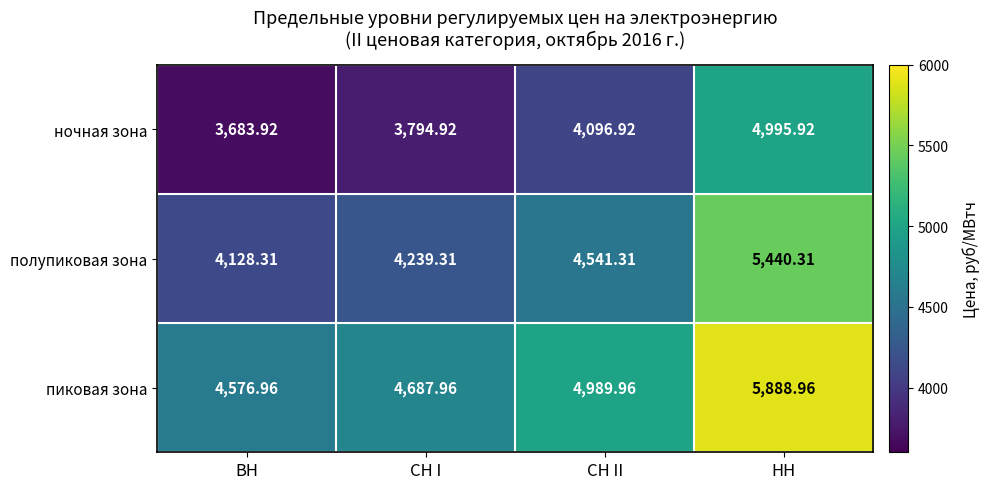

Rank the series at СН I from lowest to highest value.

ночная зона, полупиковая зона, пиковая зона